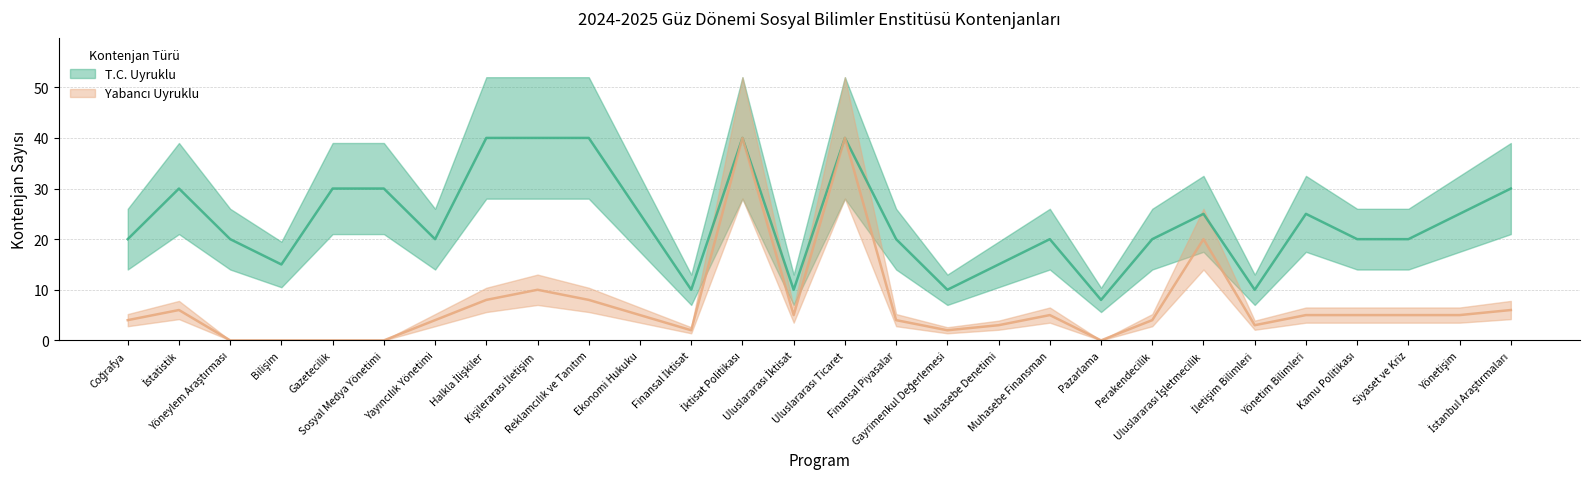

What is the total value across all series at Muhasebe Denetimi?

18